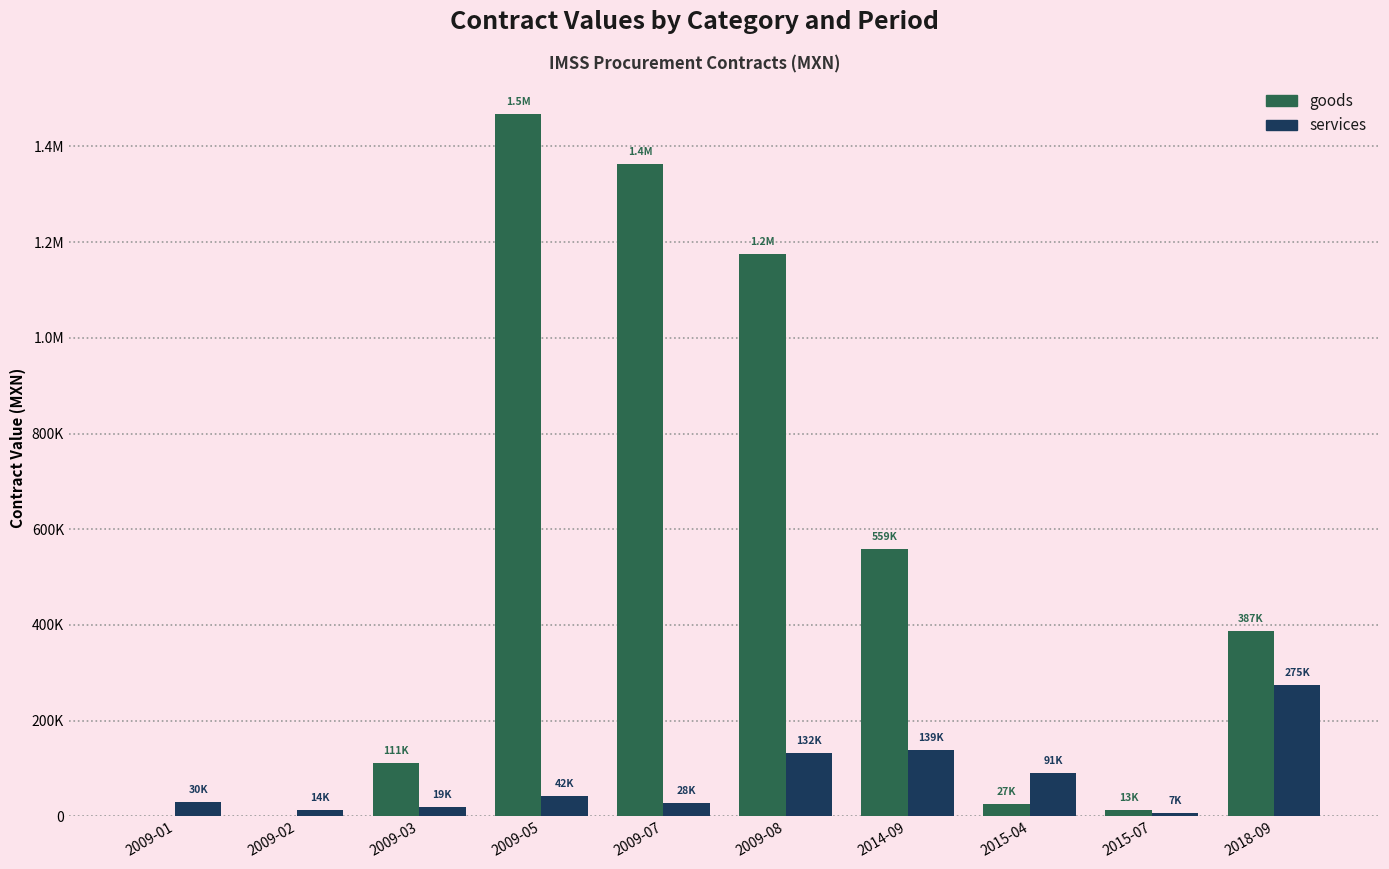

Which category has the lowest value across all series?

2009-01